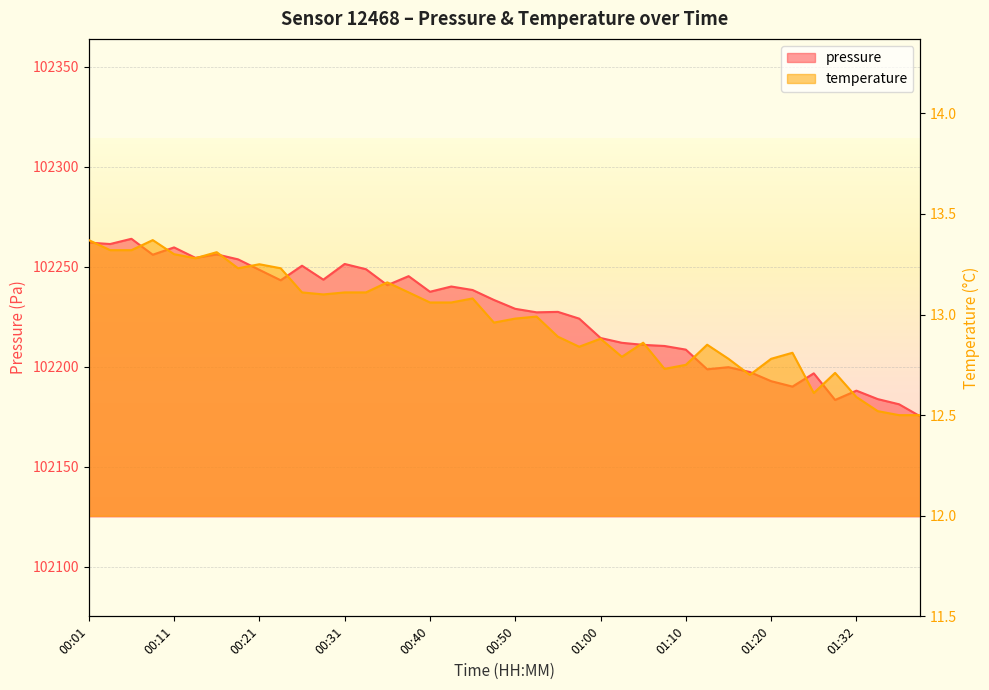

True or false: temperature has a value of 12.8 at 01:13.

True